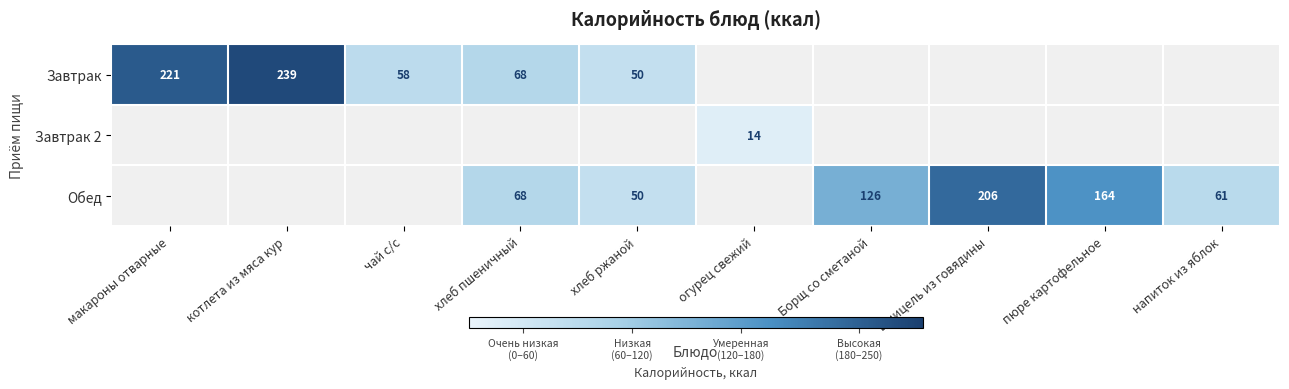

The value of Обед at хлеб ржаной is 50. True or false?

True